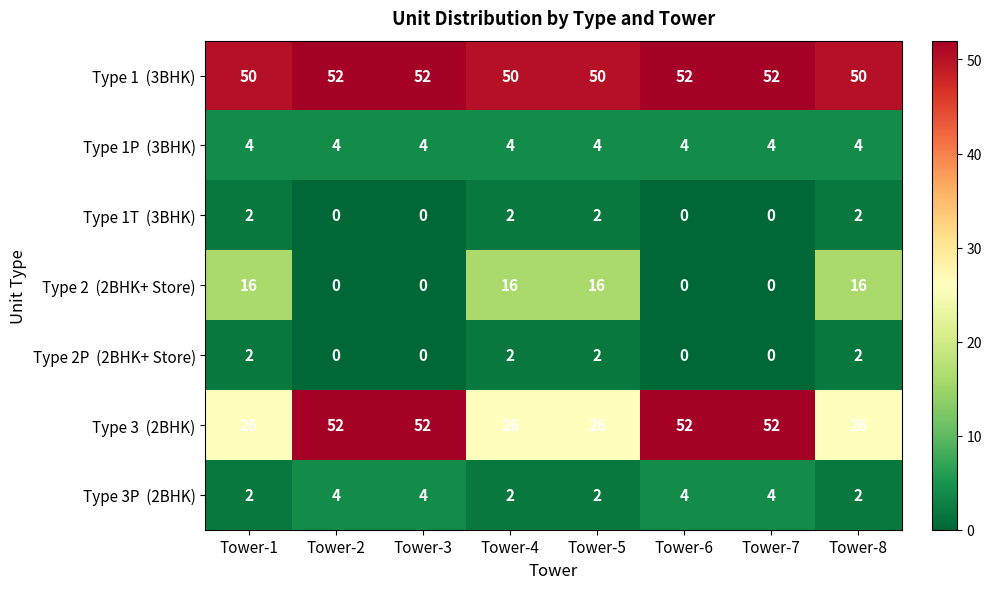

At how many categories does at least one series exceed 29?

8